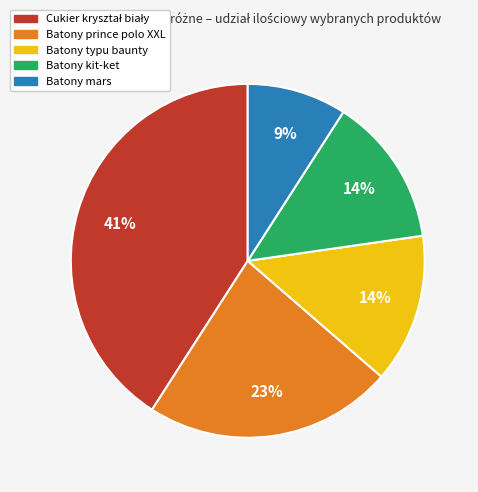

Combined, do Batony mars and Batony kit-ket account for over 50%?

No